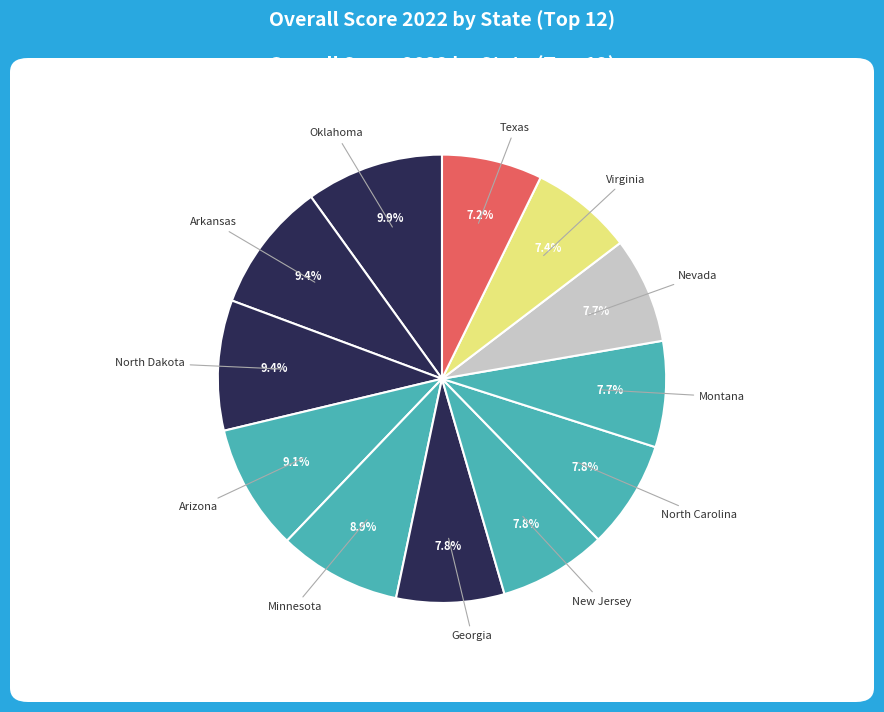

Count the number of slices in the pie.

12